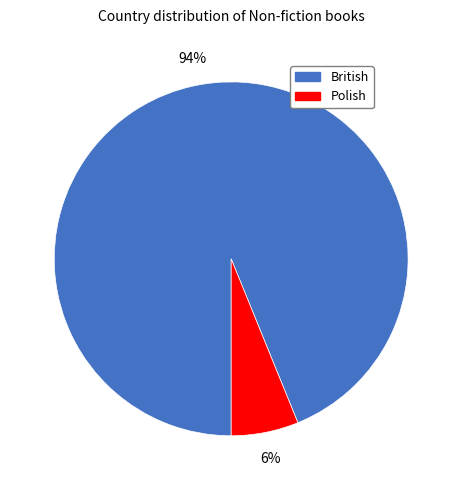

What percentage is the Polish slice, to the nearest percent?

6%